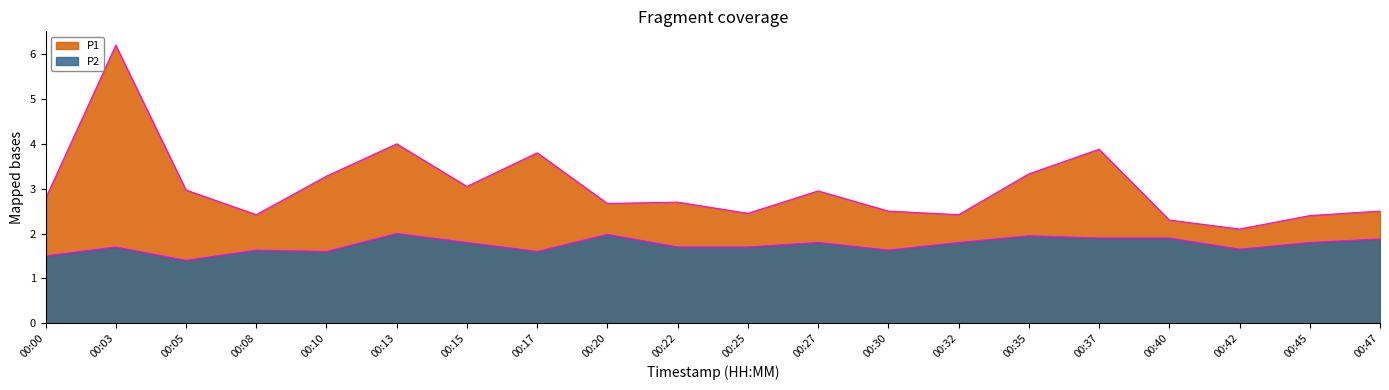

What is the maximum value shown in the chart?

6.3